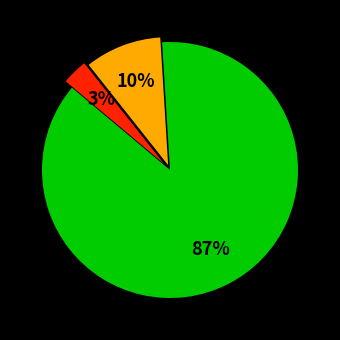

To the nearest percent, what is the average slice percentage?

33%